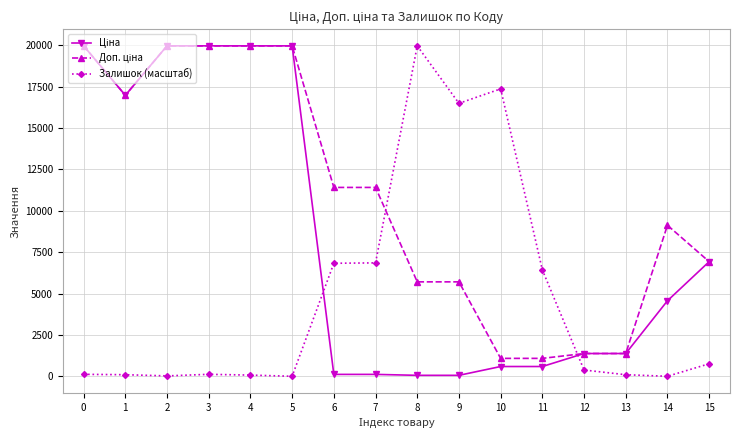

What is the highest value of the Залишок (масштаб) series?

19964.2